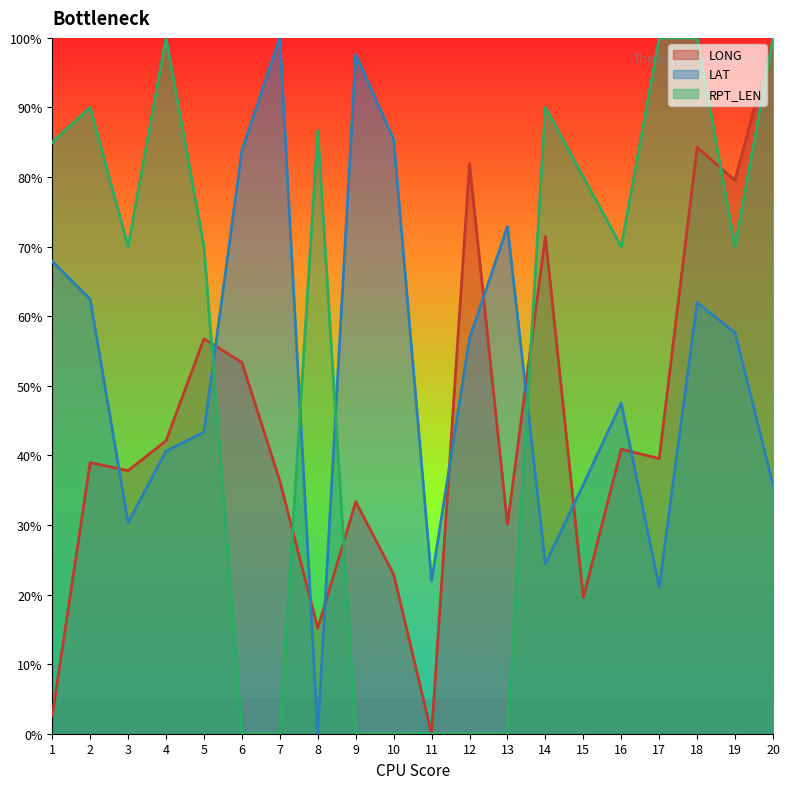

Rank the series at 9 from lowest to highest value.

RPT_LEN, LONG, LAT